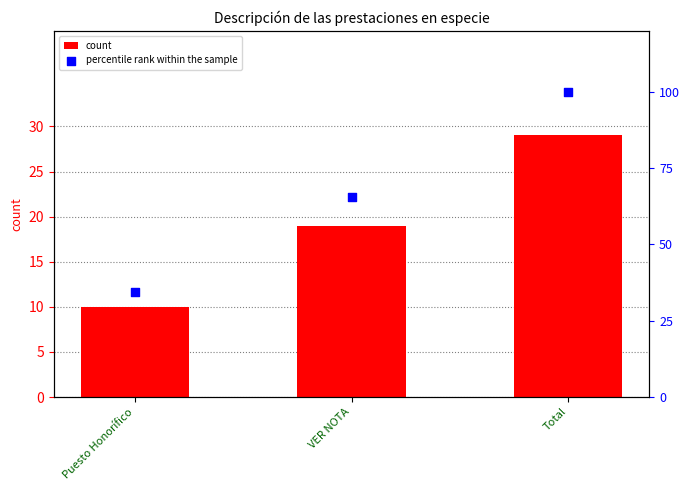

Which series contains the lowest Y value?

count